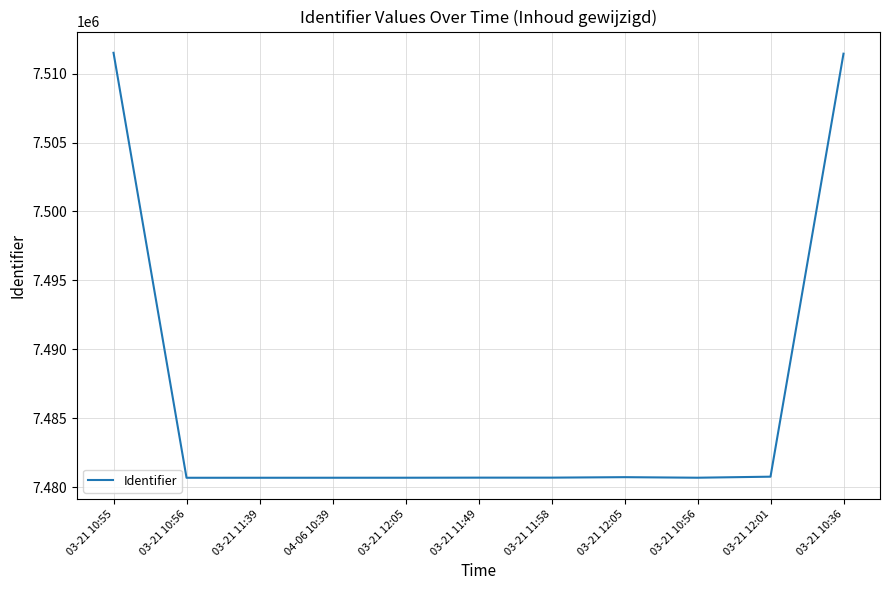

How many values are below 7480696?

5